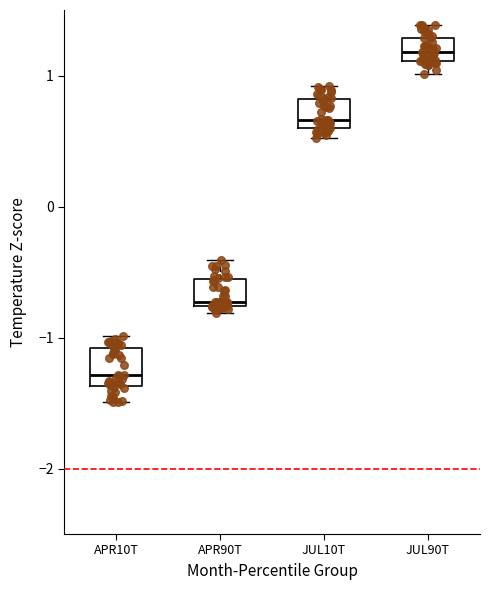

Reading left to right, transcribe this box plot: for each box, give where its median line is, the range the box spans, and where its two whiskers end, as read against the y-axis. The values are not printed on the chart, so give them approximately, as read against the axis.

APR10T: median -1.3, box -1.4 to -1.1, whiskers -1.5 to -1.0
APR90T: median -0.7, box -0.8 to -0.6, whiskers -0.8 (just below the box's lower edge) to -0.4
JUL10T: median 0.7, box 0.6 to 0.8, whiskers 0.5 to 0.9
JUL90T: median 1.2, box 1.1 to 1.3, whiskers 1.0 to 1.4